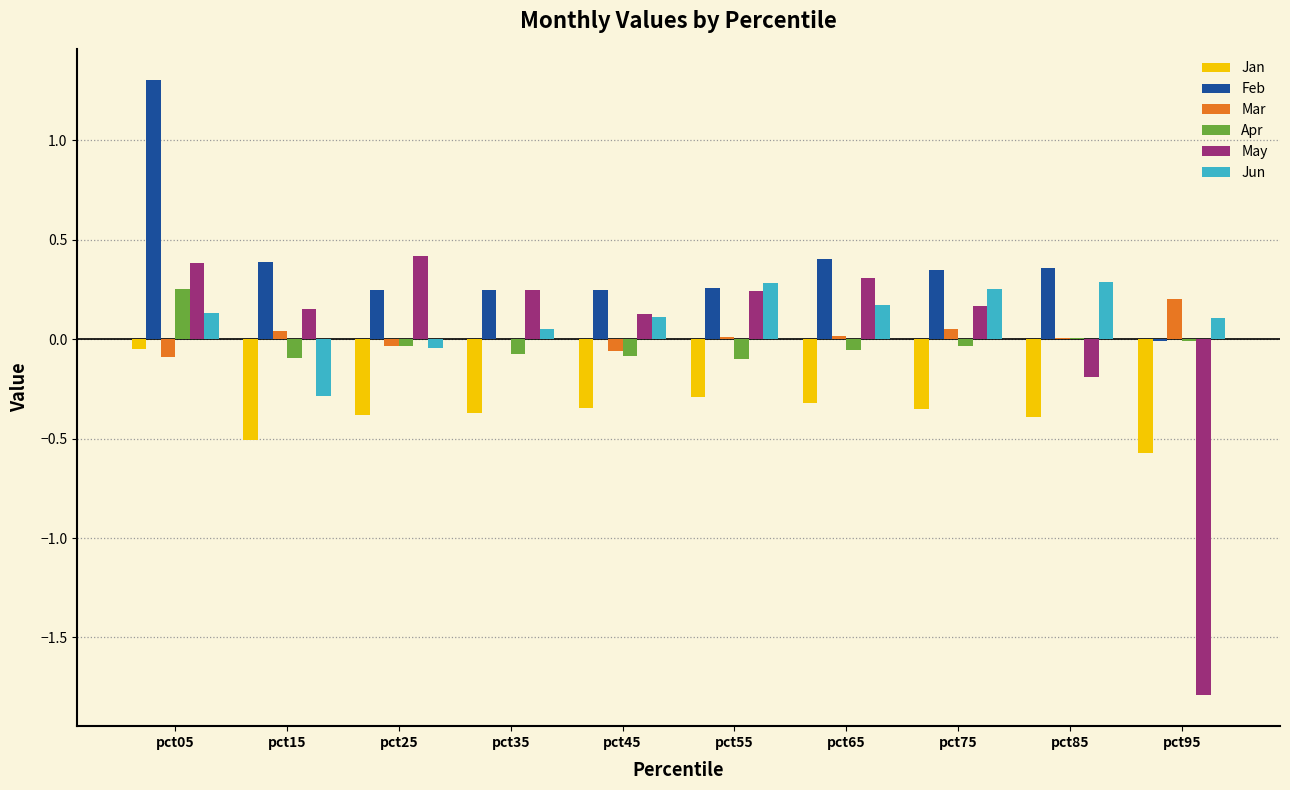

Is the value of Feb at pct25 greater than the value of Jan at pct05?

Yes